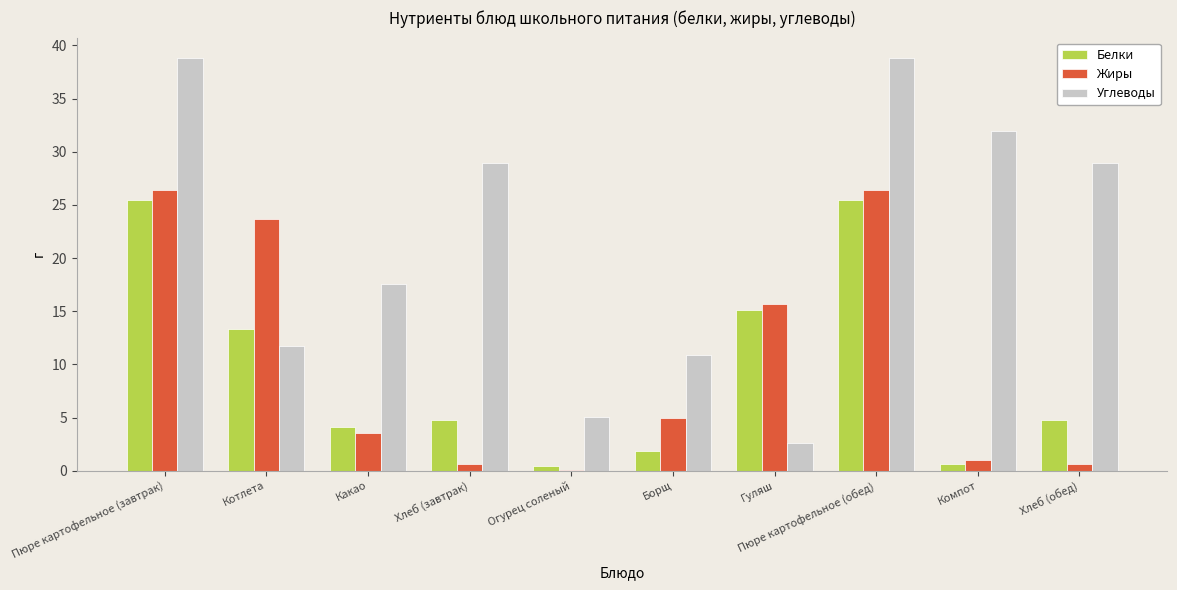

Which series changed the most between Хлеб (завтрак) and Гуляш?

Углеводы